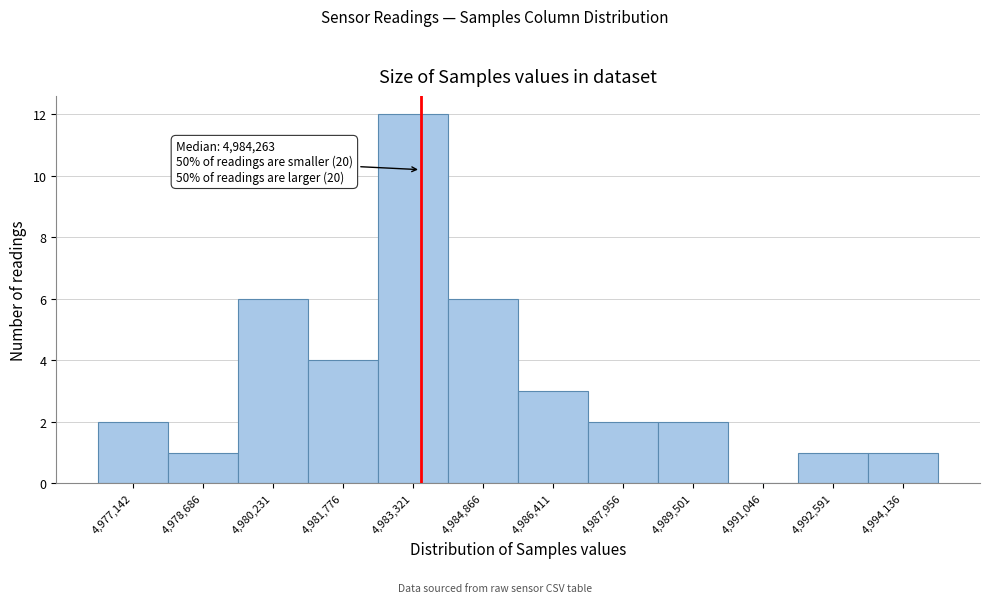

Reading right to left, extract all data points from this chart.

4,994,136=1	4,992,591=1	4,991,046=0	4,989,501=2	4,987,956=2	4,986,411=3	4,984,866=6	4,983,321=12	4,981,776=4	4,980,231=6	4,978,686=1	4,977,142=2